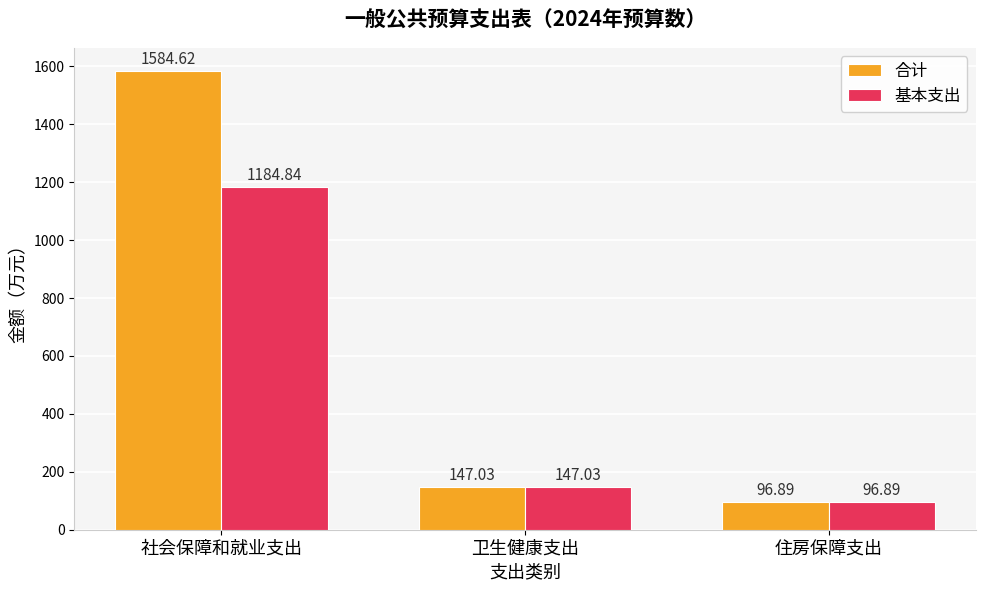

True or false: 合计 has a value of 81.2 at 卫生健康支出.

False